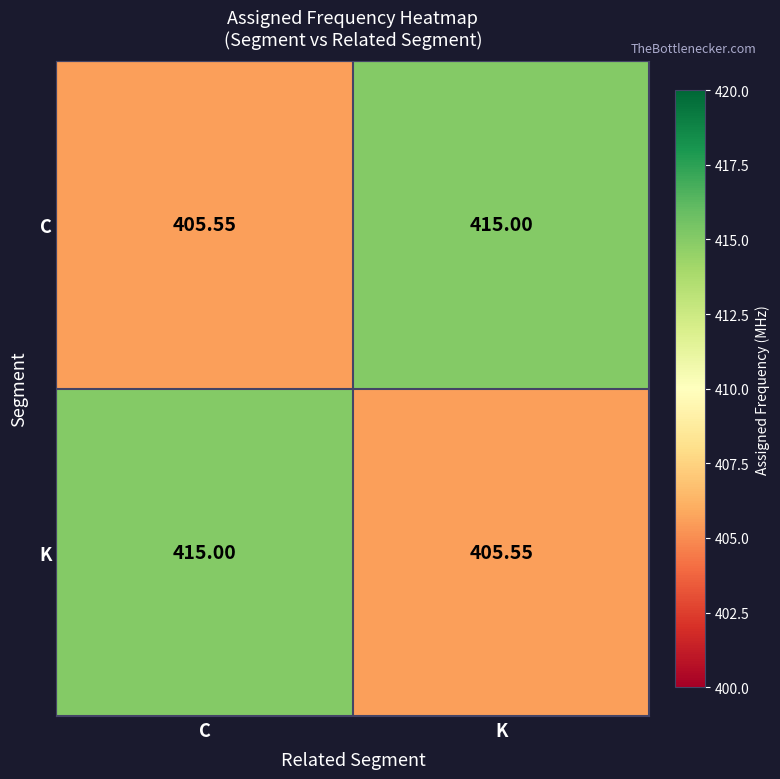

Where is C nearest to the value 410?

C